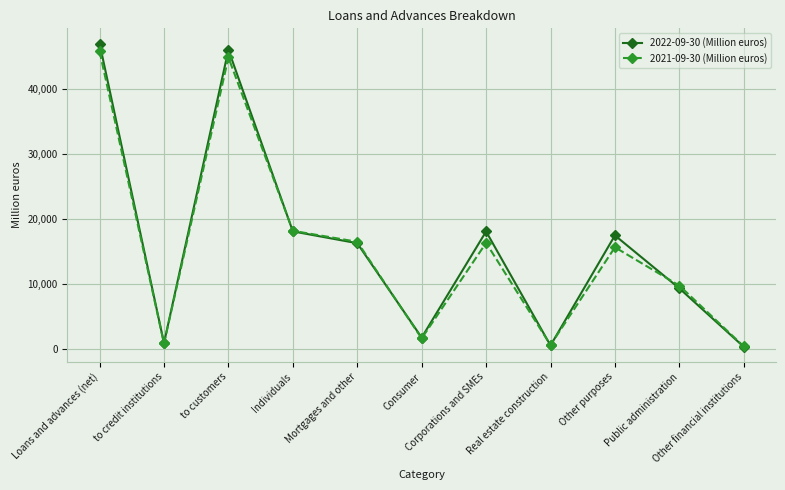

At which category is the sum across all series the highest?

Loans and advances (net)